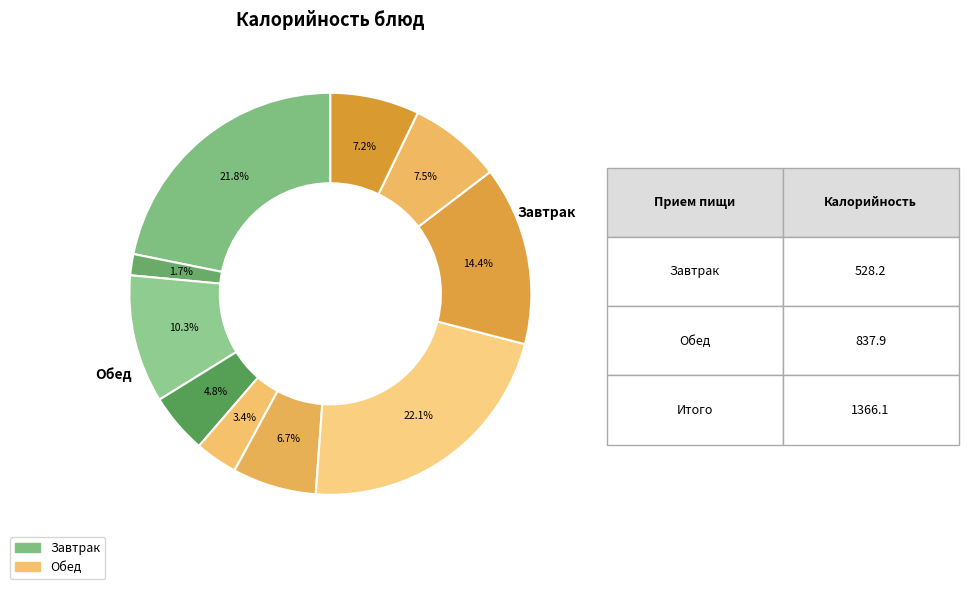

Is there any slice that represents more than half of the pie?

No